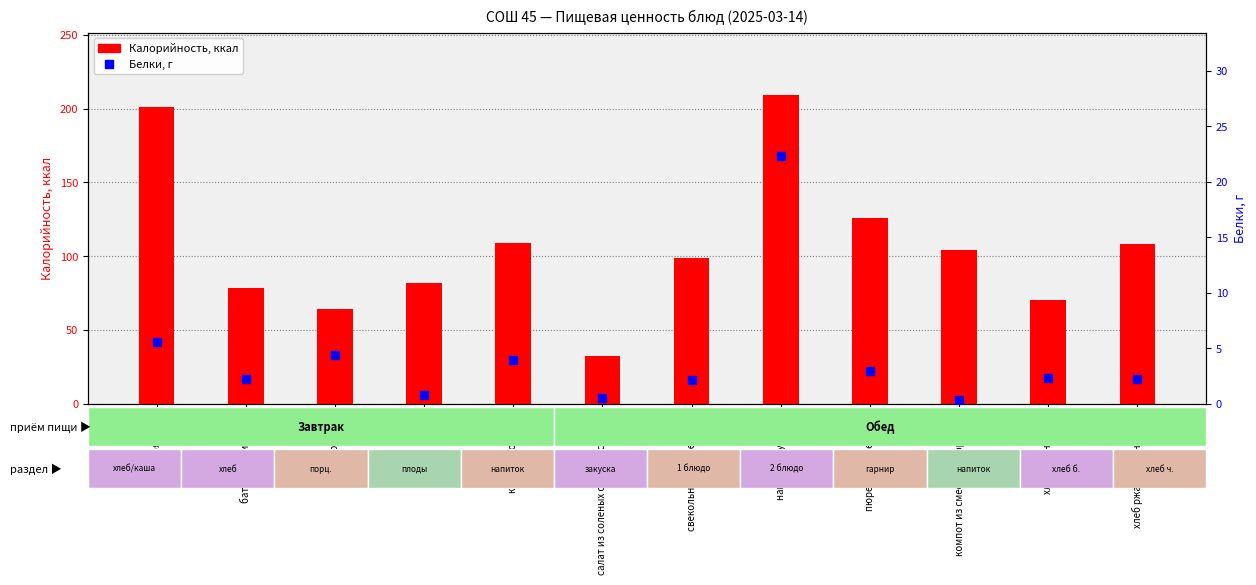

Which series has the largest Y range (max minus min)?

Калорийность